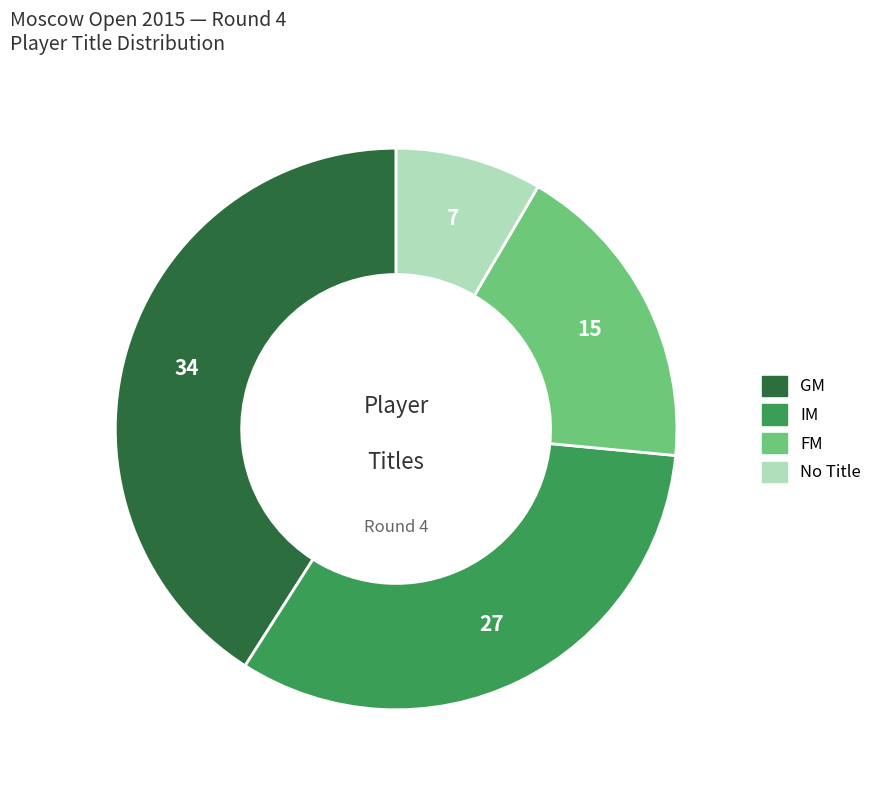

Count the number of slices in the pie.

4